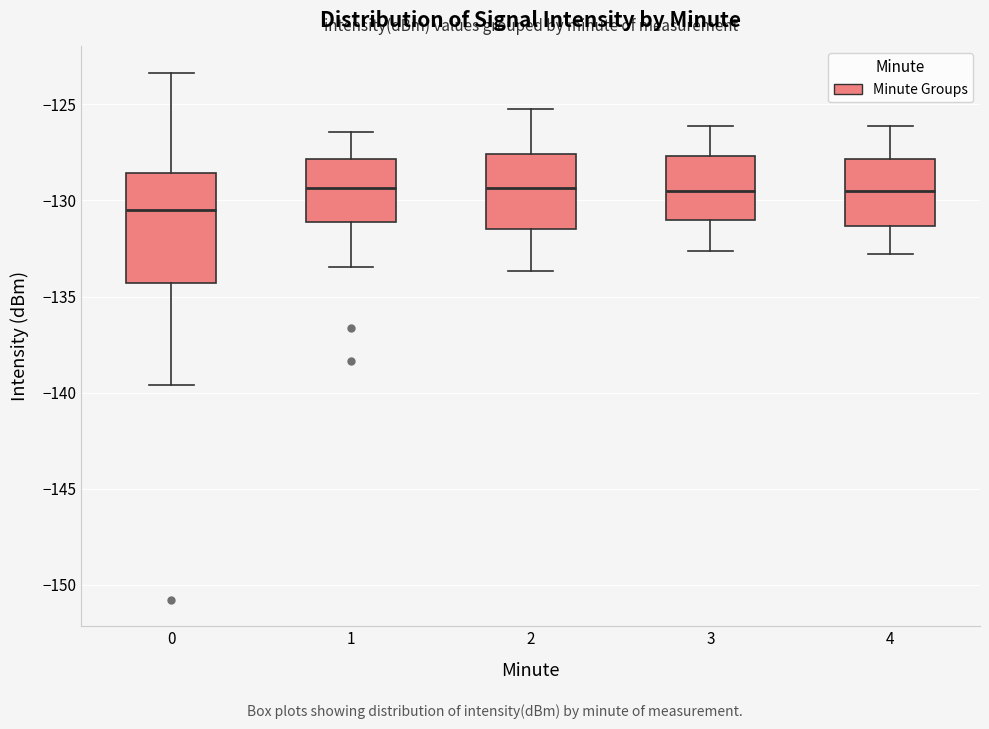

Reading left to right, transcribe this box plot: for each box, give where its median line is, the range the box spans, and where its two whiskers end, as read against the y-axis. The values are not printed on the chart, so give them approximately, as read against the axis.

0: median -130.5, box -134.5 to -128.5, whiskers -139.5 to -123.5
1: median -129.5, box -131.0 to -128.0, whiskers -133.5 to -126.5
2: median -129.5, box -131.5 to -127.5, whiskers -133.5 to -125.0
3: median -129.5, box -131.0 to -127.5, whiskers -132.5 to -126.0
4: median -129.5, box -131.5 to -128.0, whiskers -133.0 to -126.0